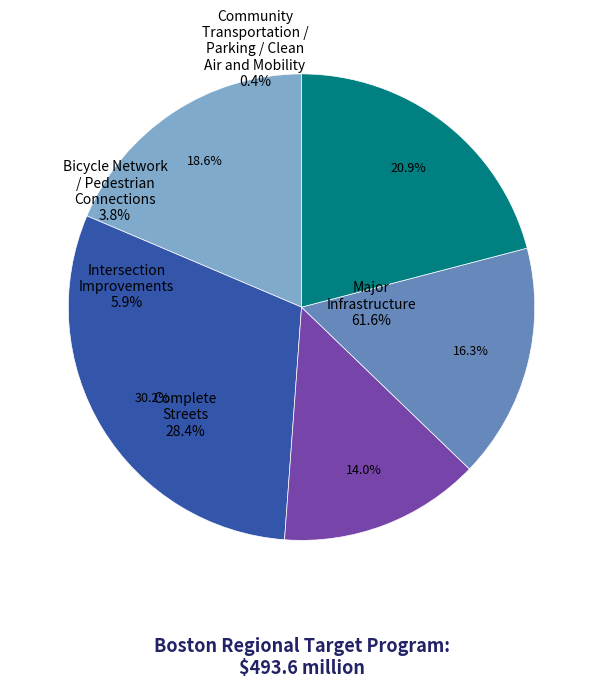

Is there a majority slice in this chart?

No